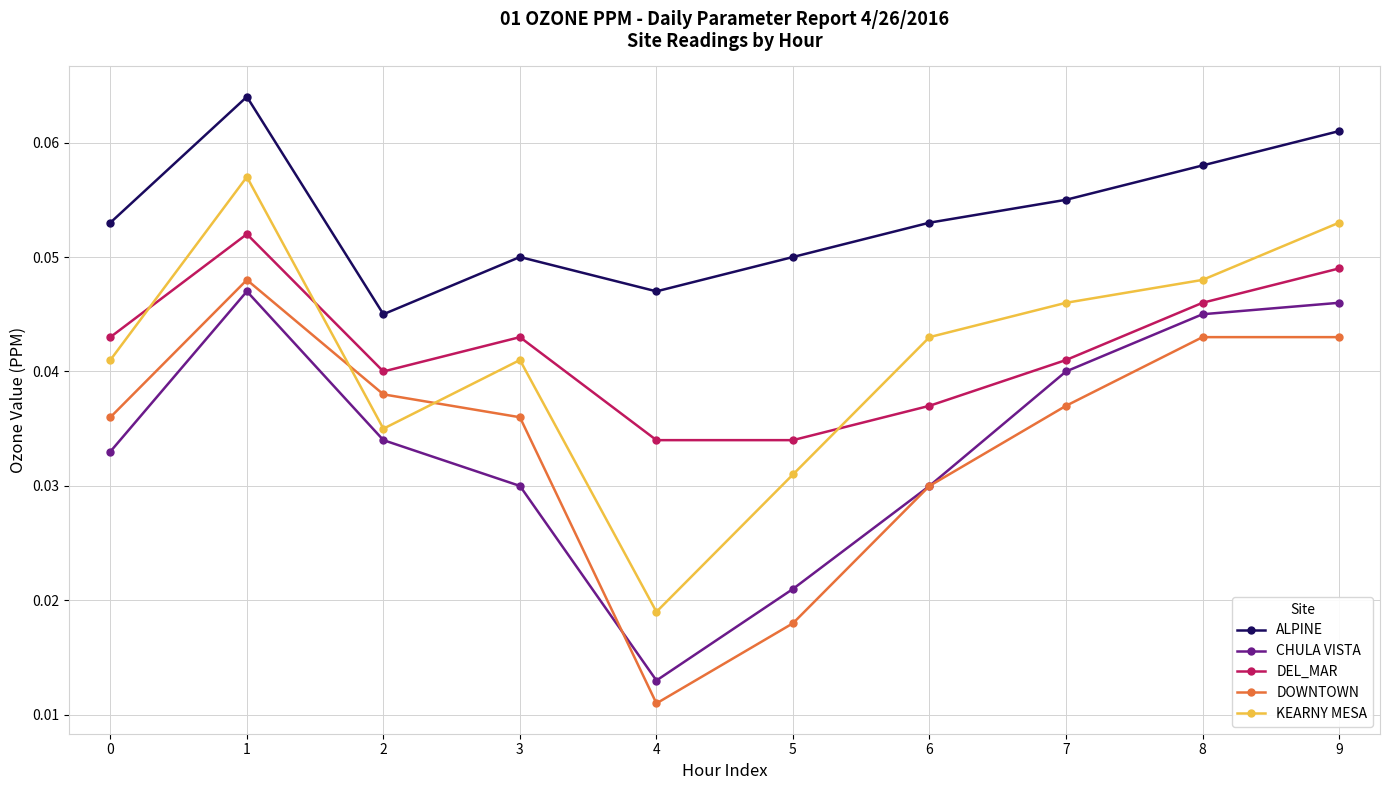

Which label corresponds to the largest value in the chart?

1